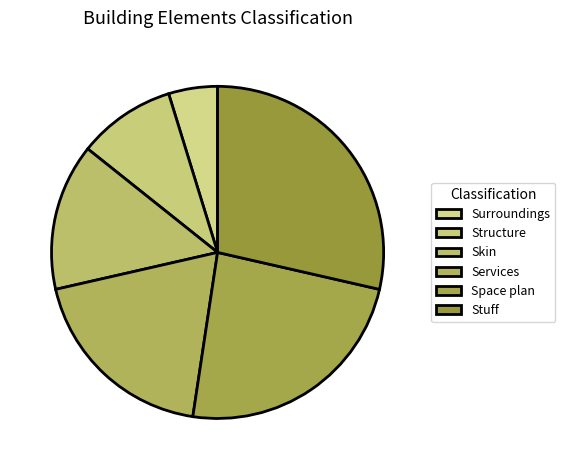

How many slices are in this pie chart?

6